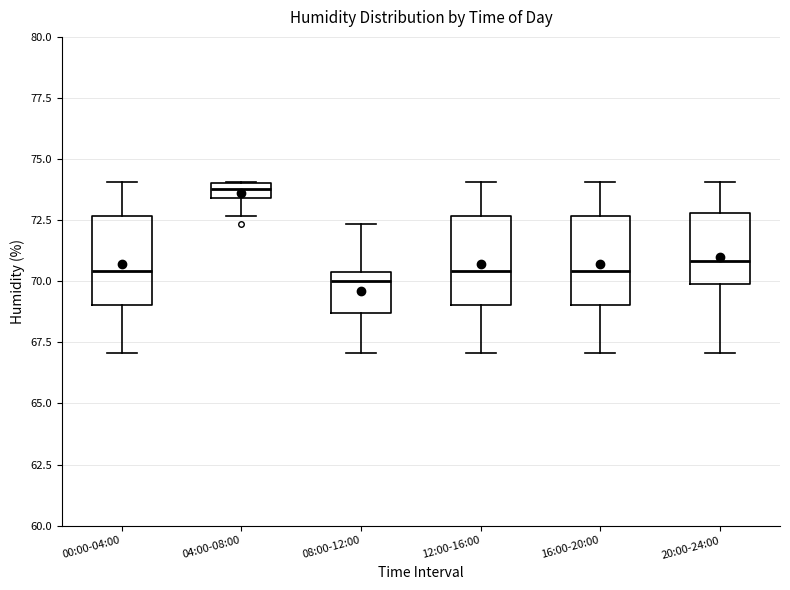

Where is the lower edge of the box for 20:00-24:00 on the y-axis? The values are not printed on the chart, so give them approximately, as read against the axis.

70.0